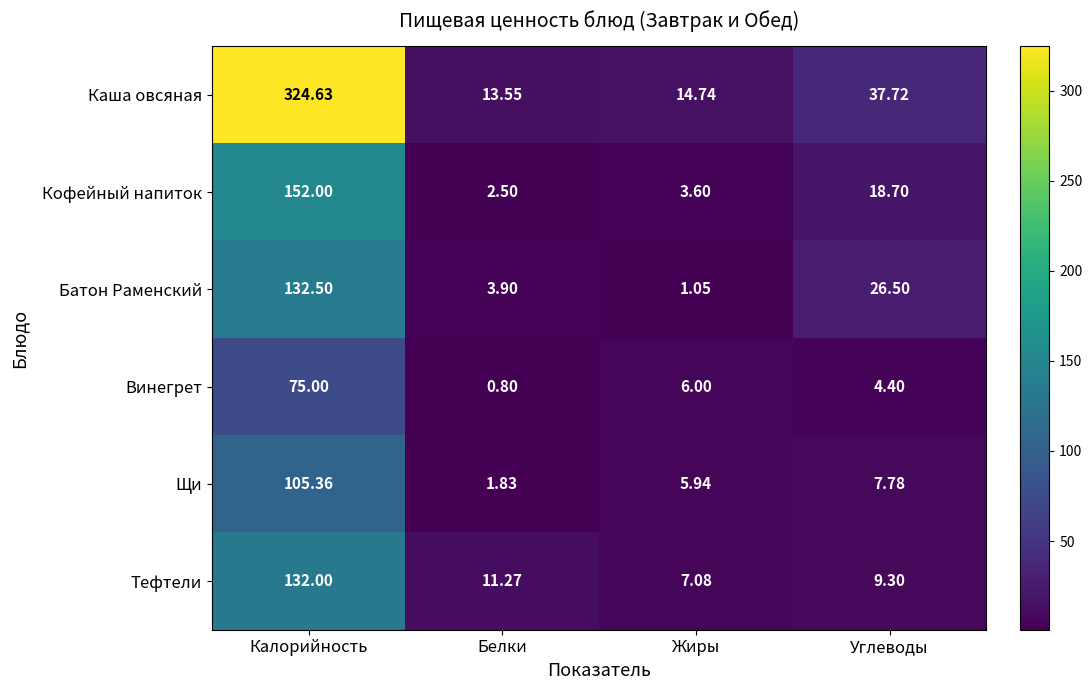

At how many categories does at least one series exceed 14?

3